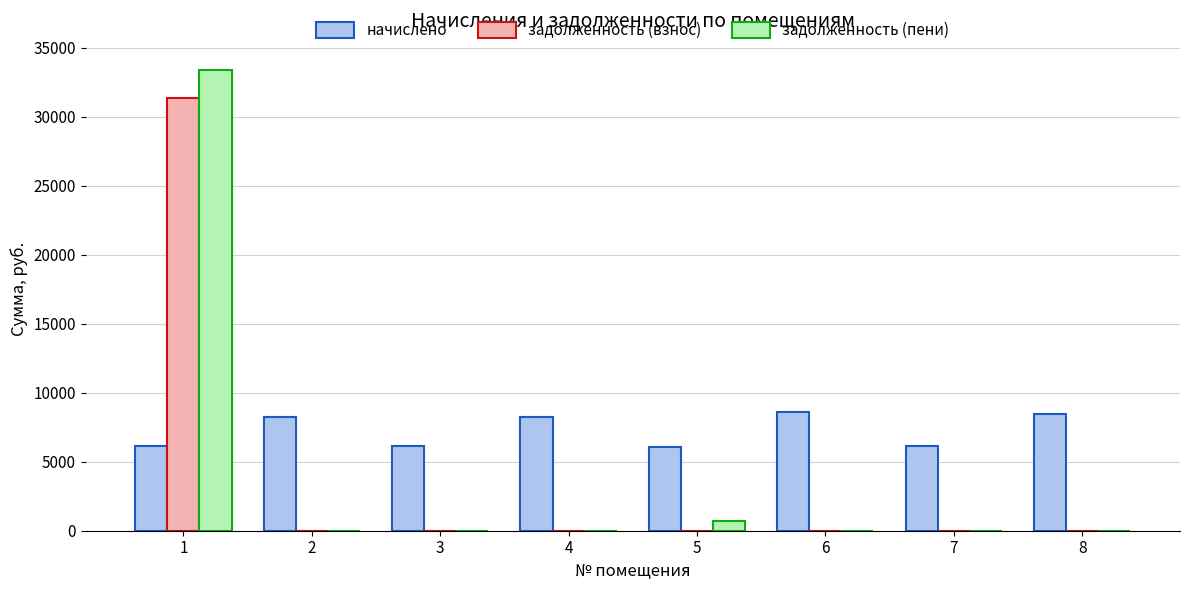

The value of задолженность (взнос) at 6 is -10746.6. True or false?

False